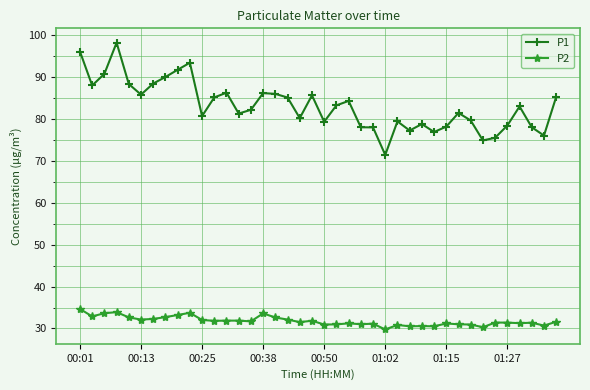

True or false: P2 and P1 cross at least once.

False